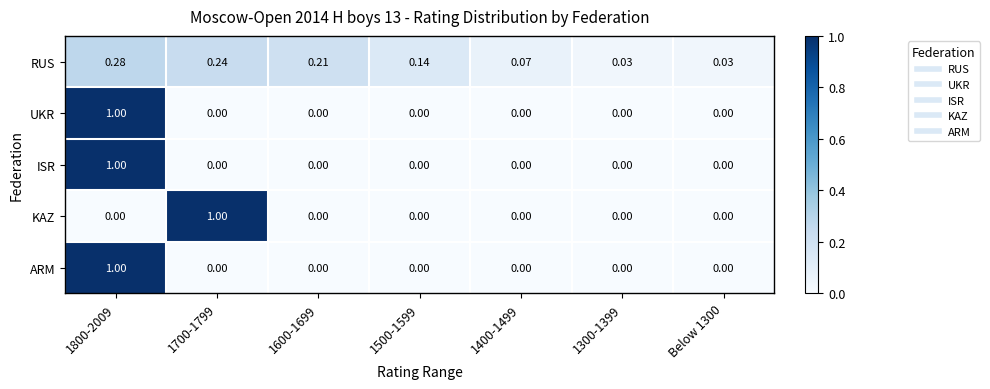

Which series changed the most between 1600-1699 and 1500-1599?

RUS